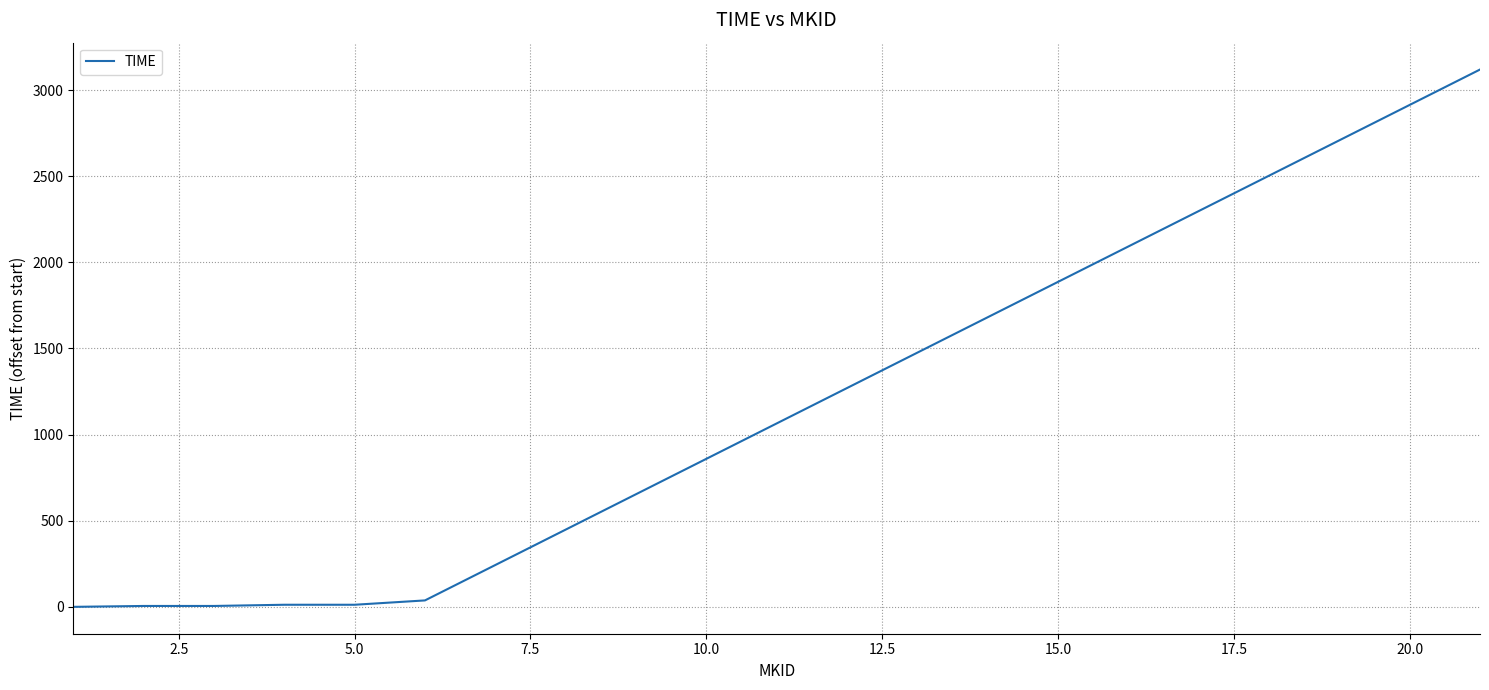

What is the difference between the maximum and minimum values?

3119.6